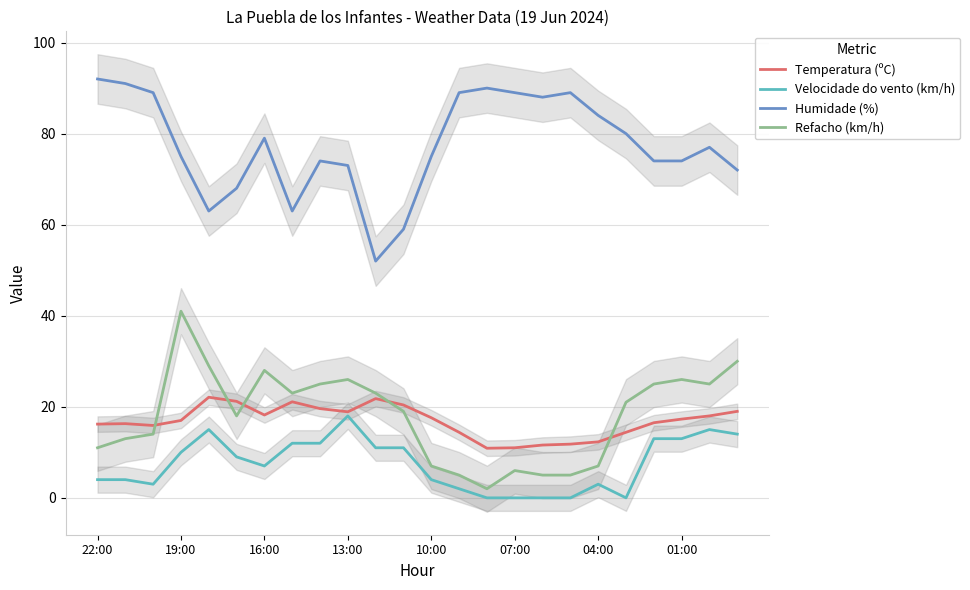

Which series has the largest total across all categories?

Humidade (%)